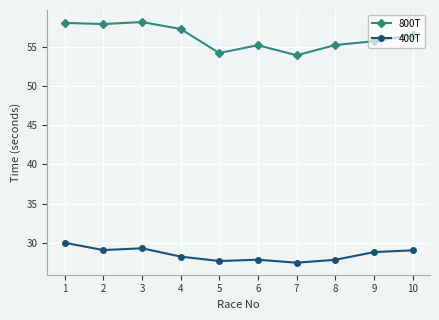

The 800T series shows 94.2 at 2. True or false?

False